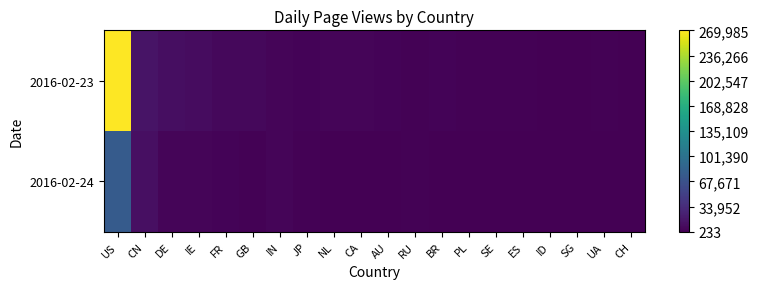

Rank the series by their maximum value, from lowest to highest.

2016-02-24, 2016-02-23